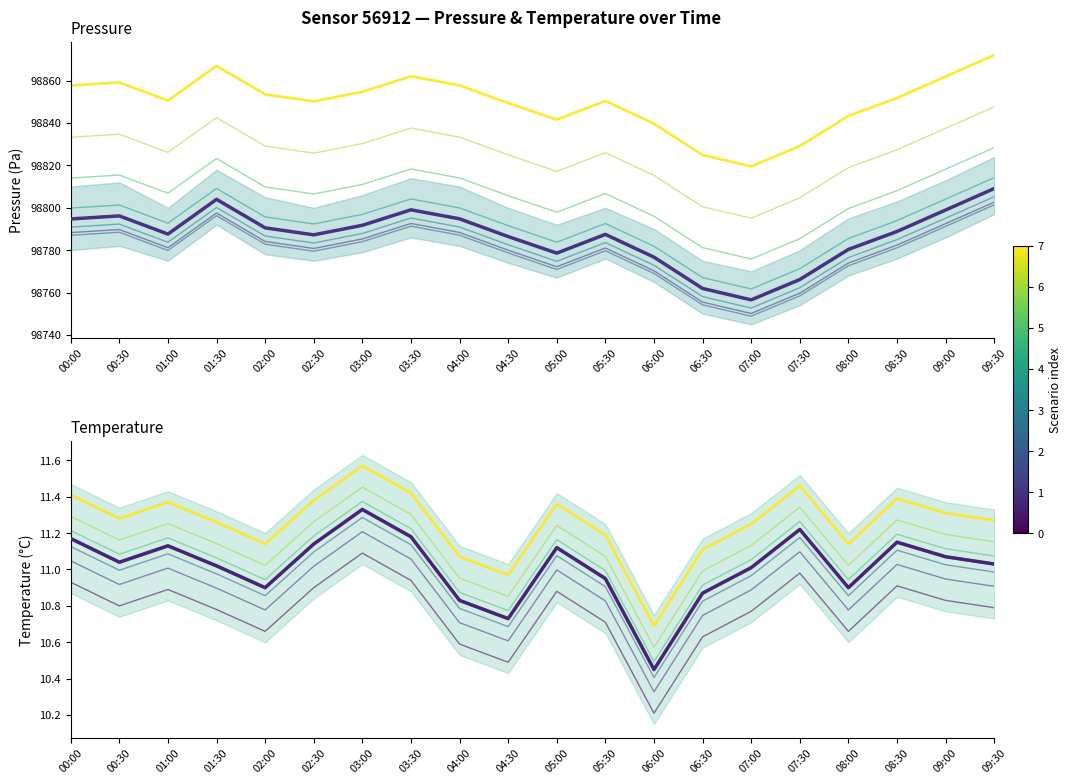

True or false: pressure_band2 and temperature intersect in this chart.

False